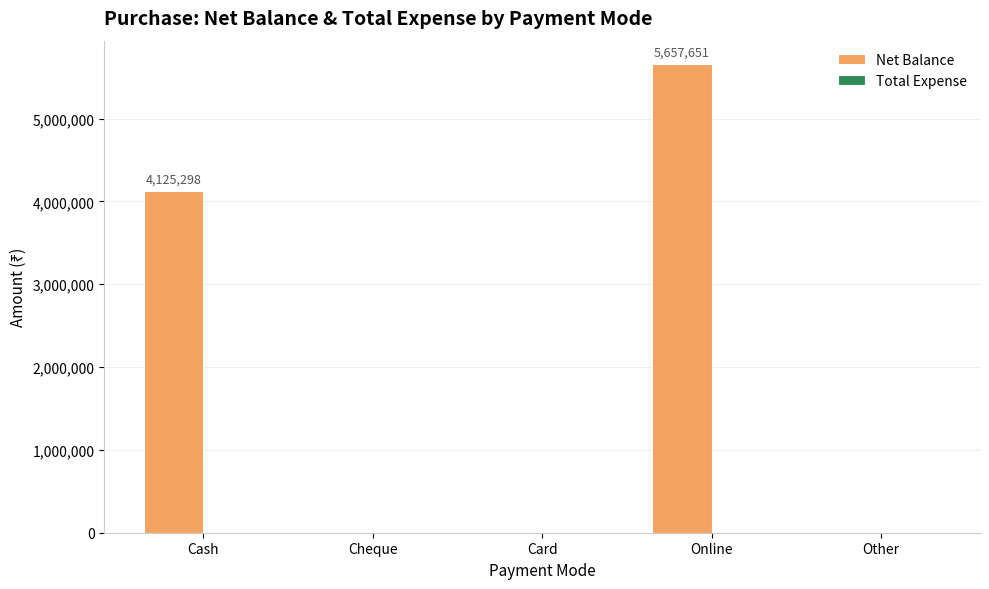

Read the value at Online.

5657651